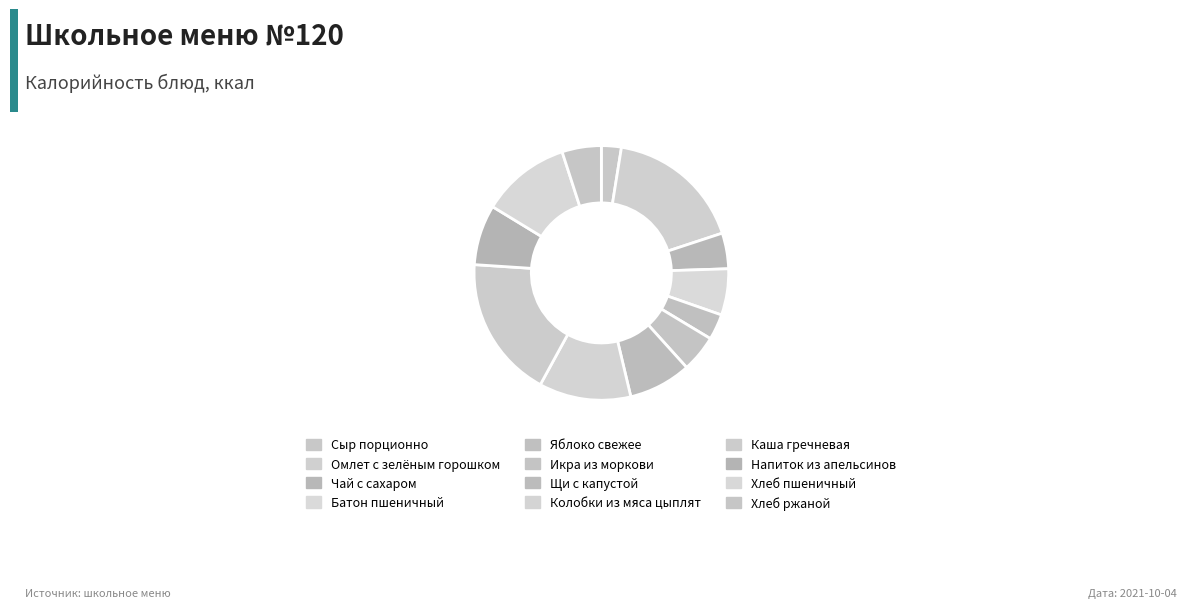

What percentage is NOT represented by Яблоко свежее?

96.7%